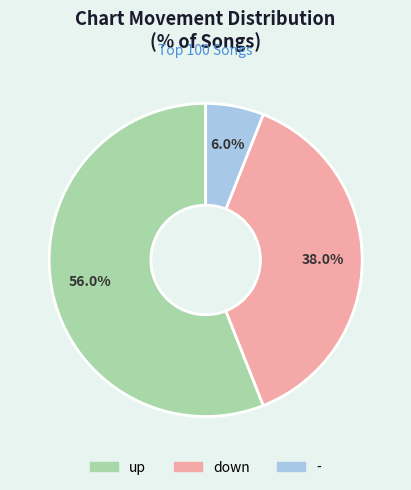

To the nearest percent, what is the difference between the - and up slice percentages?

50%